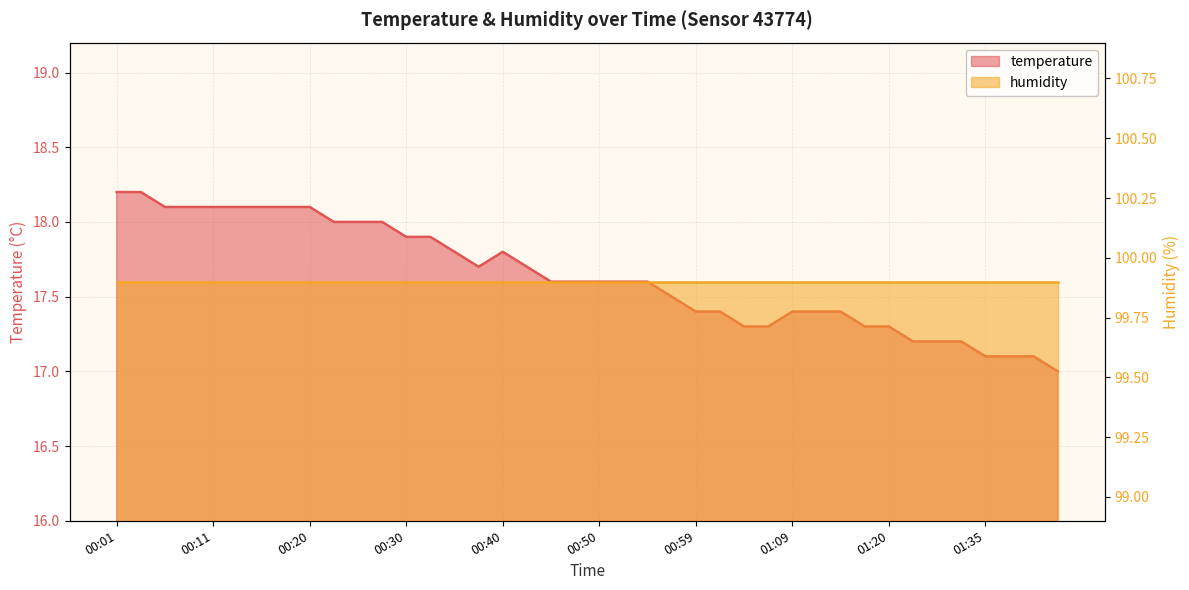

Rank the categories by value from lowest to highest.

01:42, 01:35, 01:37, 01:40, 01:27, 01:30, 01:32, 01:04, 01:07, 01:17, 01:20, 00:59, 01:02, 01:09, 01:12, 01:15, 00:57, 00:45, 00:47, 00:50, 00:52, 00:54, 00:37, 00:42, 00:35, 00:40, 00:30, 00:32, 00:23, 00:25, 00:28, 00:06, 00:08, 00:11, 00:13, 00:15, 00:18, 00:20, 00:01, 00:03